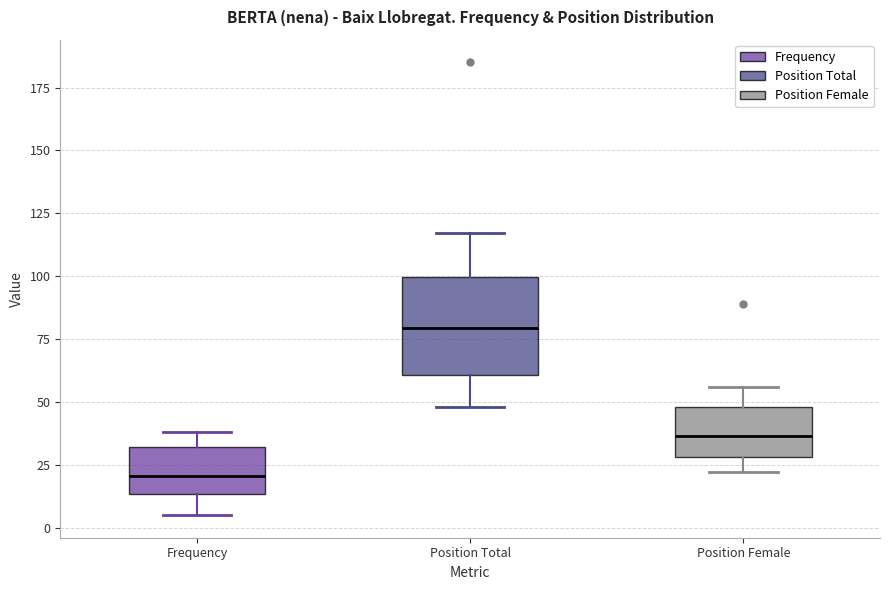

Reading left to right, read every box against the y-axis: the position of its median line, the range the box covers, and the ends of its whiskers. The values are not printed on the chart, so give them approximately, as read against the axis.

Frequency: median 20, box 15 to 30, whiskers 5 to 40
Position Total: median 80, box 60 to 100, whiskers 50 to 115
Position Female: median 35, box 30 to 50, whiskers 20 to 55